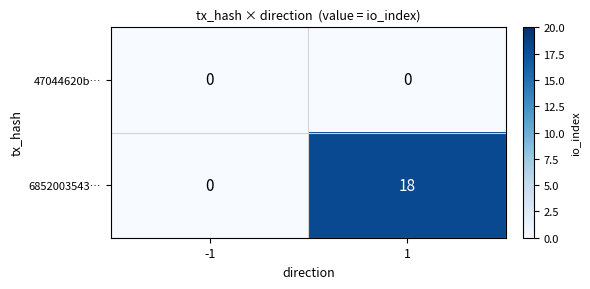

Count the number of data series in this chart.

2